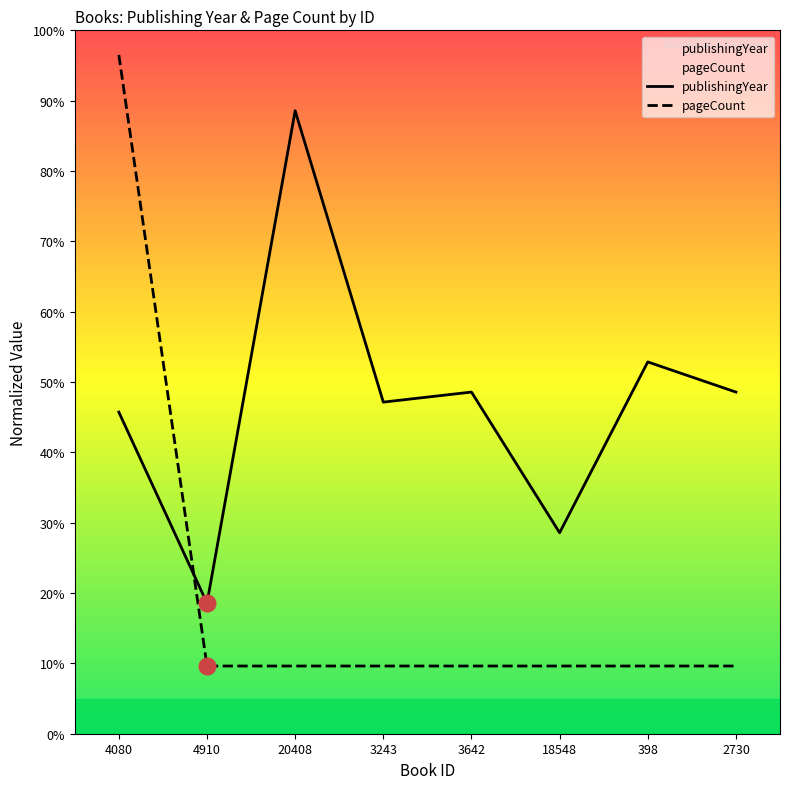

What is the maximum value for publishingYear?

88.6